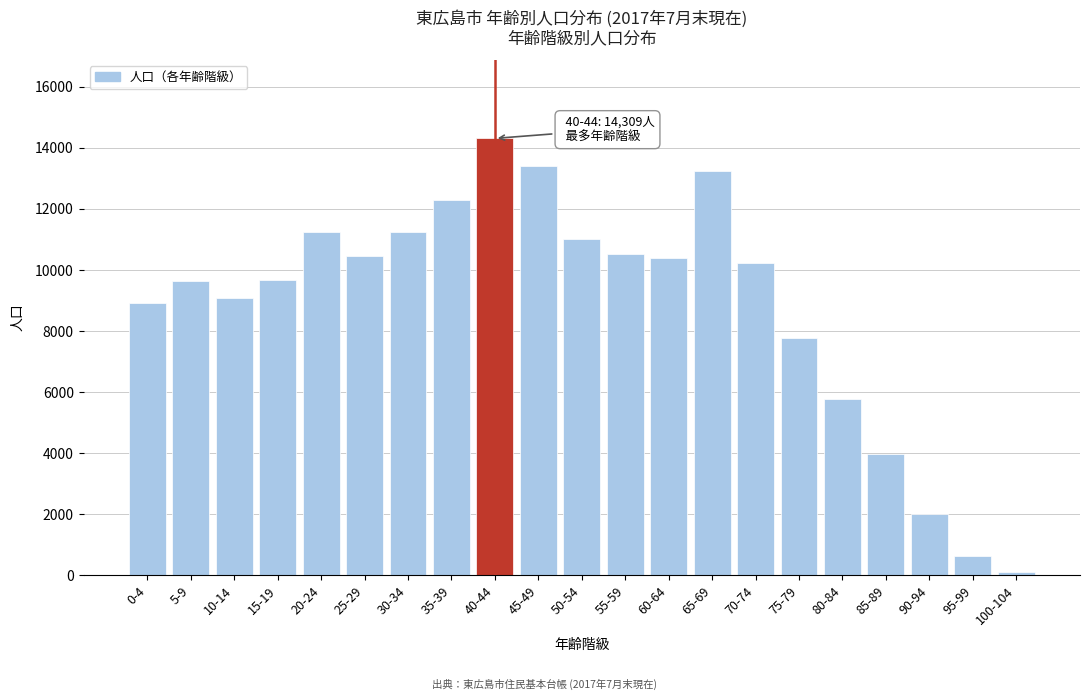

Approximately how many times larger is the value at 75-79 compared to 25-29?

0.7